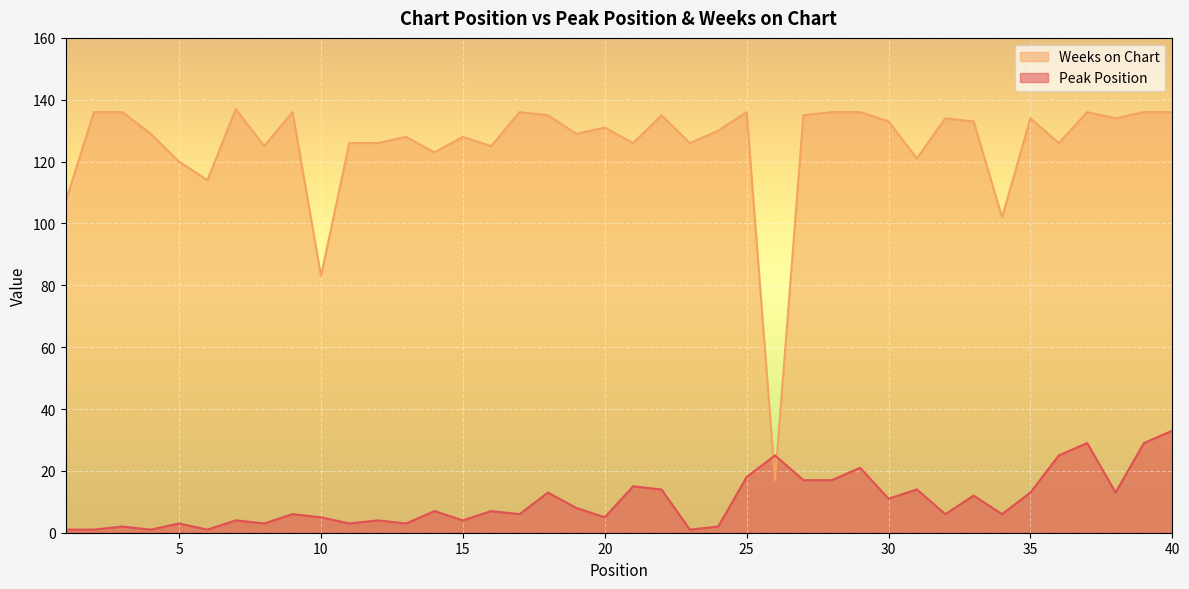

Where is the first local minimum for Peak Position?

4